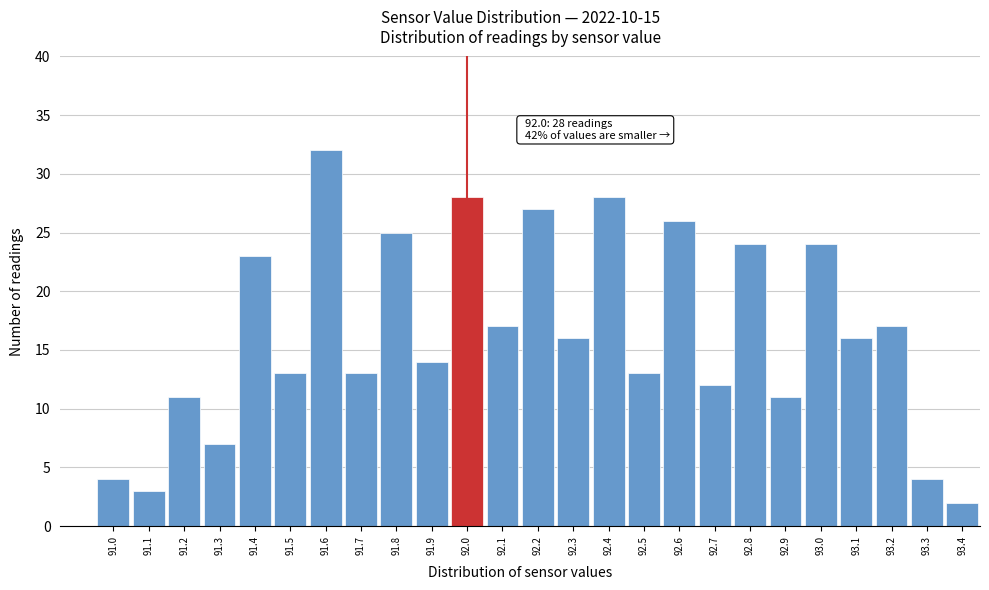

Reading left to right, extract all data points from this chart.

4	3	11	7	23	13	32	13	25	14	28	17	27	16	28	13	26	12	24	11	24	16	17	4	2